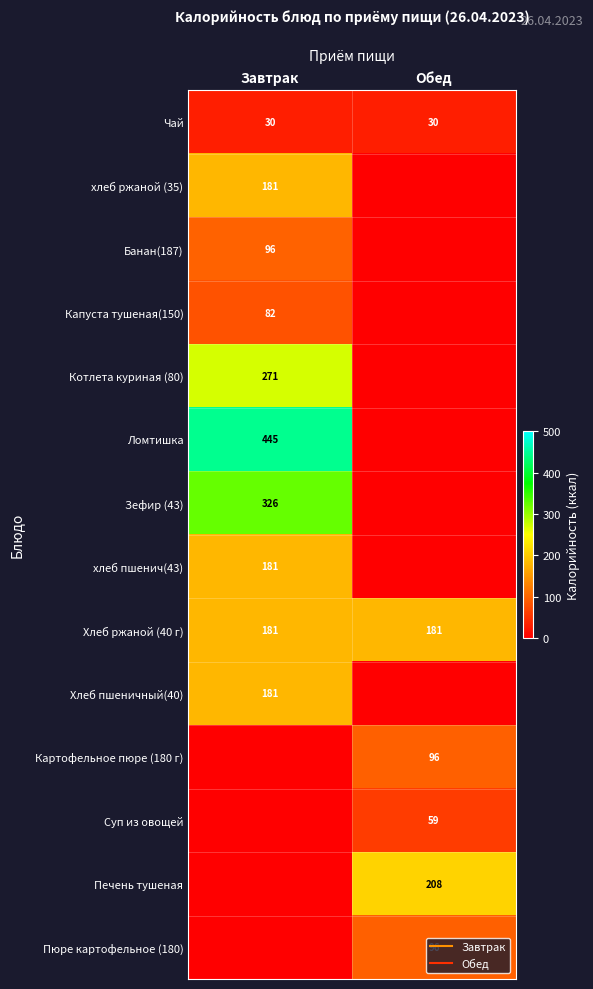

Which series changed the most between Завтрак and Обед?

Ломтишка